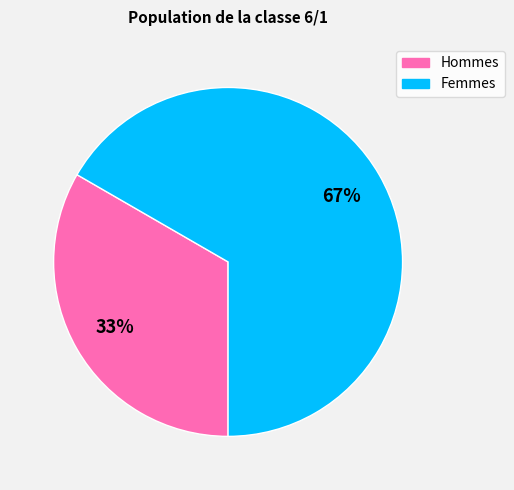

Is there a majority slice in this chart?

Yes